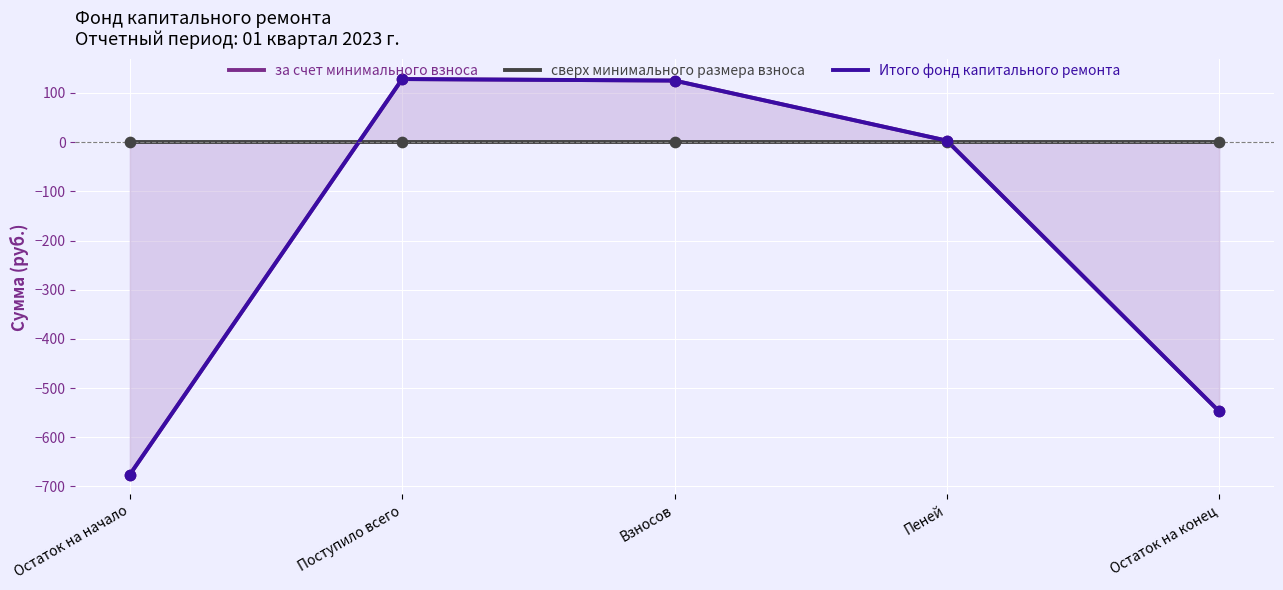

Which series has the widest spread of Y values?

за счет минимального взноса